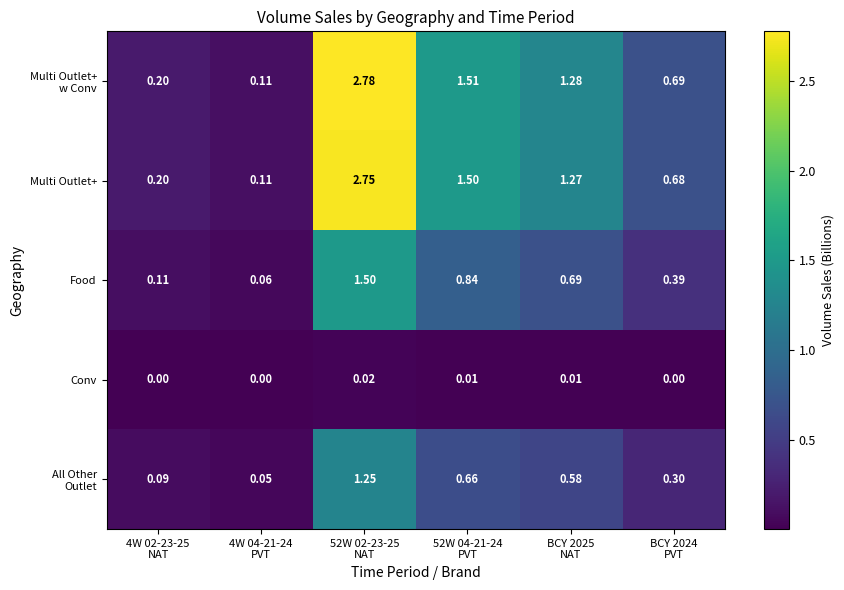

How many categories are shown in the chart?

6